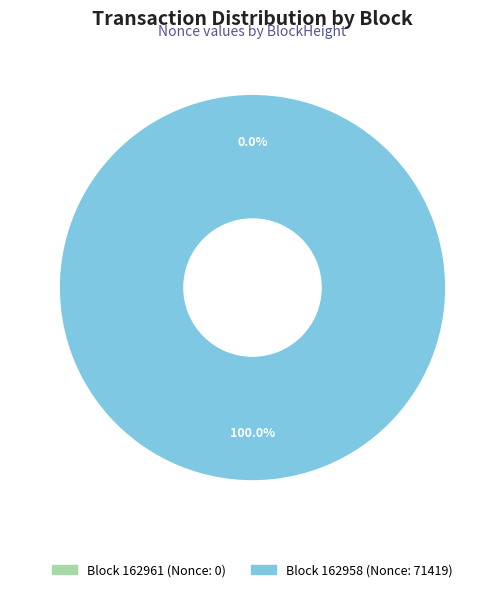

To the nearest percent, what is the combined percentage of 162961 and 162958?

100%